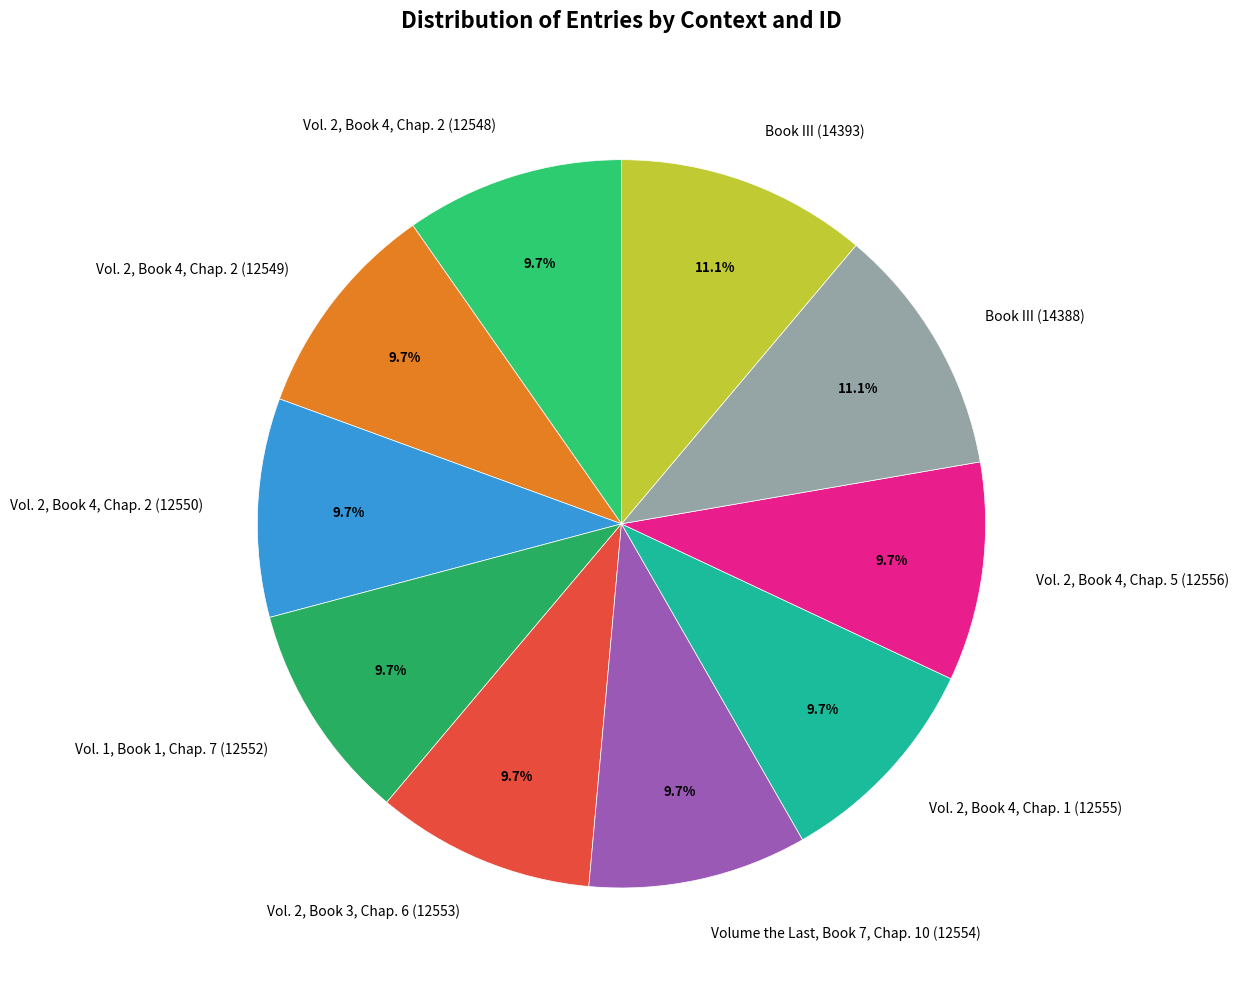

To the nearest percent, what is the combined percentage of Vol. 2, Book 4, Chap. 2 (12550) and Vol. 2, Book 4, Chap. 2 (12548)?

19%